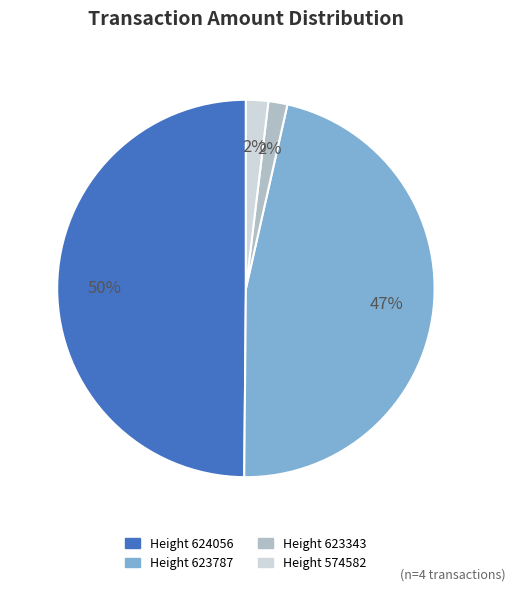

The Height 574582 slice represents 2% of the pie. True or false?

True